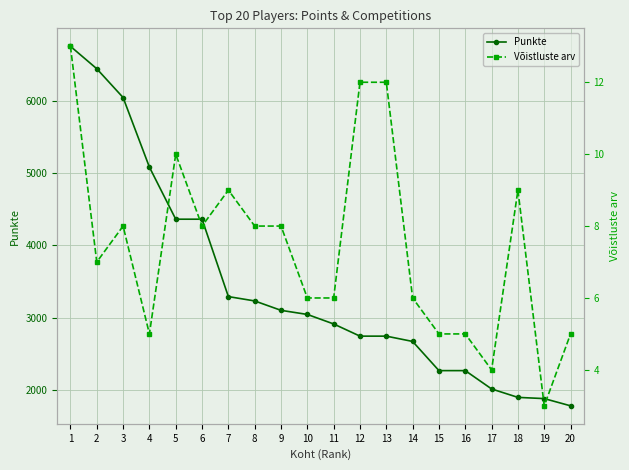

Rank the series at 18 from highest to lowest value.

Punkte, Võistluste arv